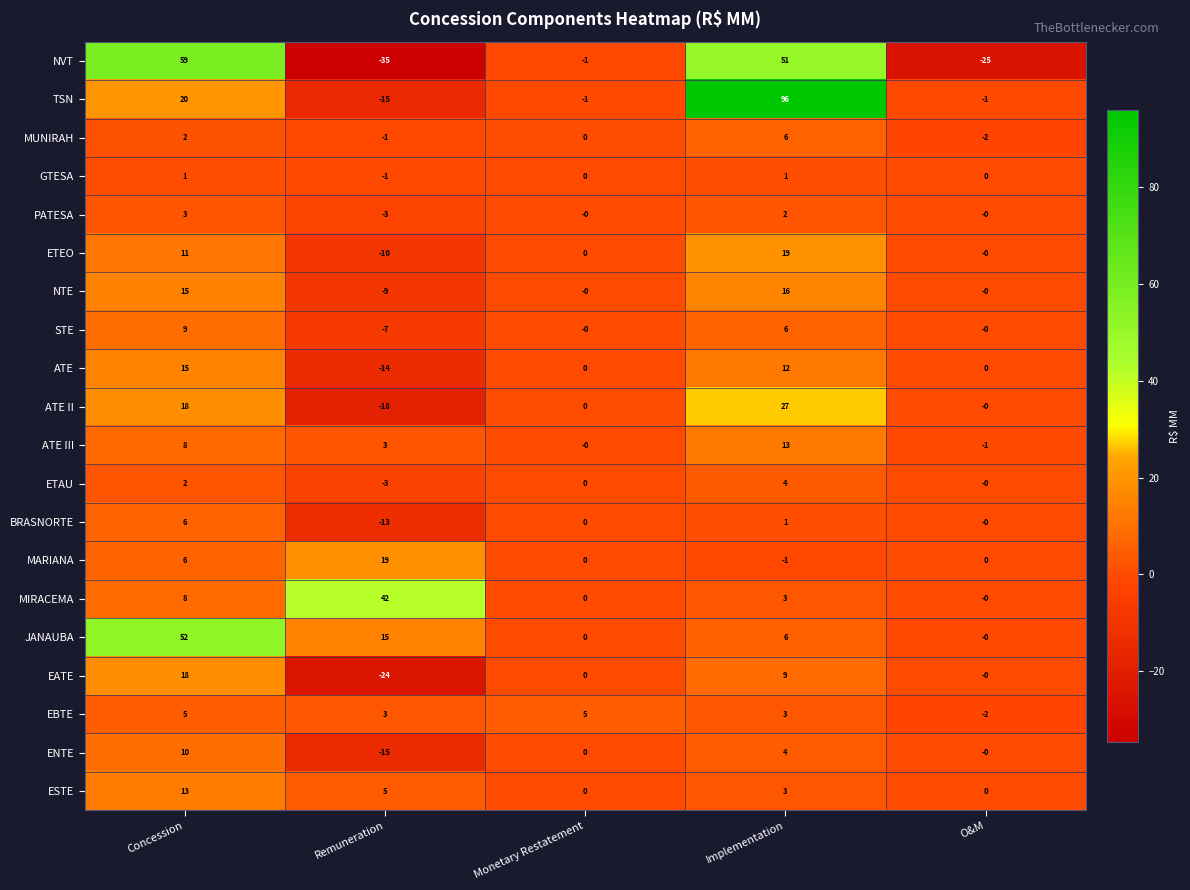

Which series has the largest range (max minus min)?

TSN